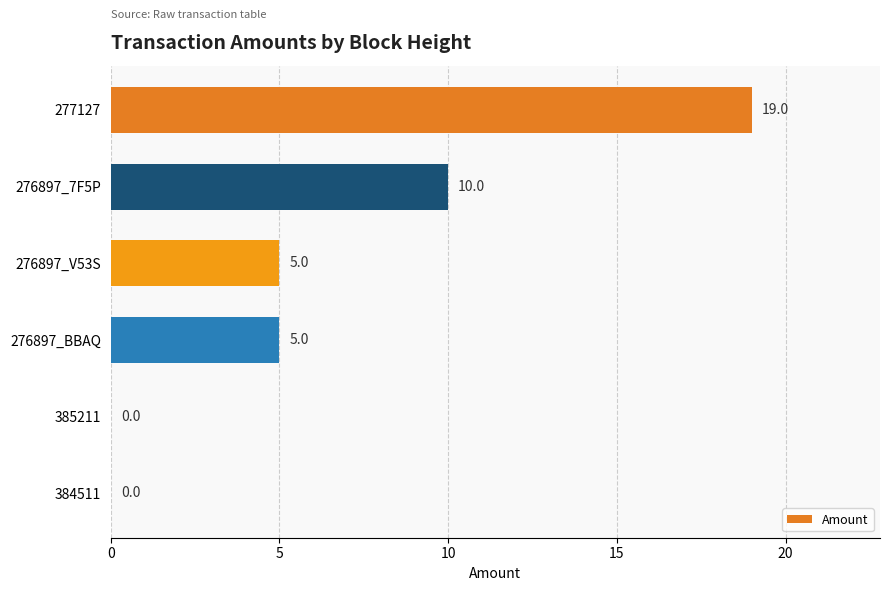

The chart shows a value of -6 at 384511. True or false?

False